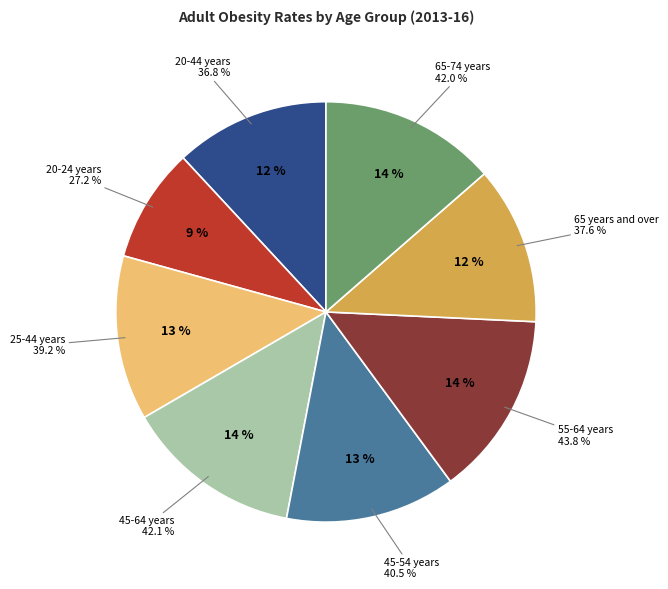

How many segments does this pie chart have?

8